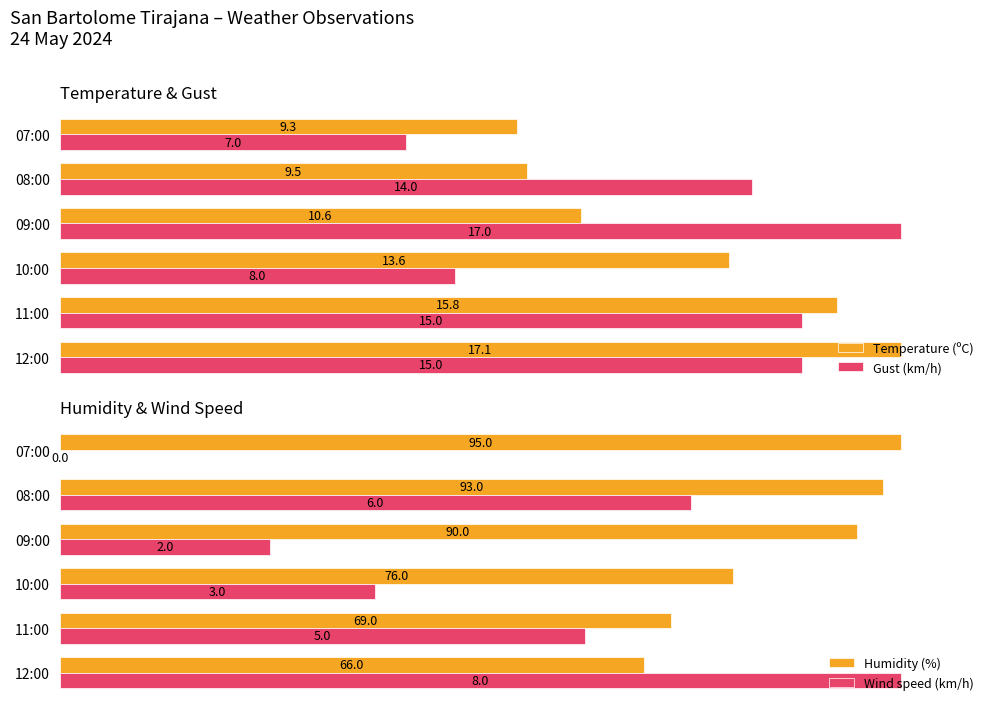

Is the value of Wind speed (km/h) at 10:00 greater than the value of Temperature (ºC) at 07:00?

No